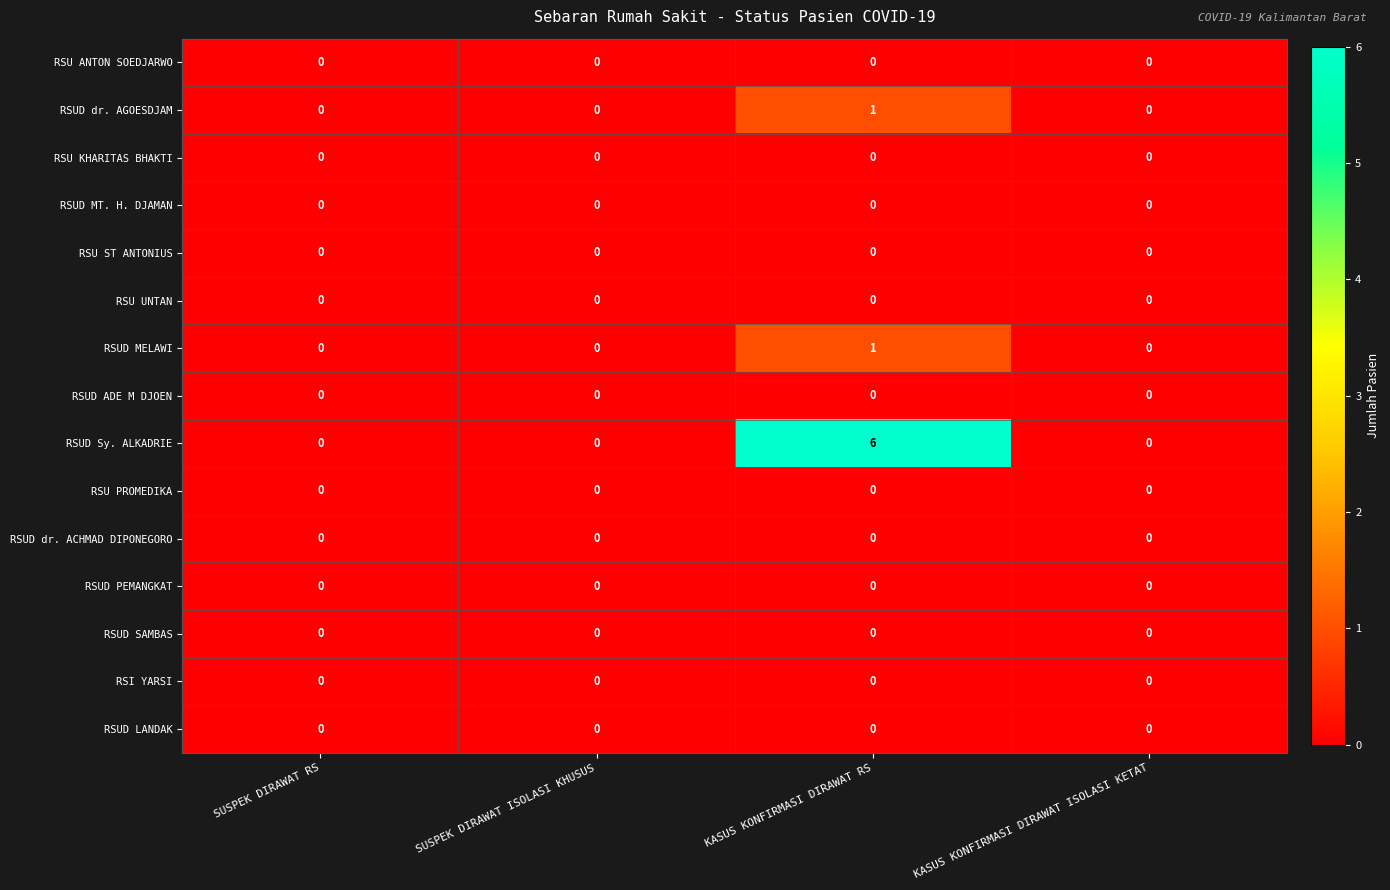

Which series has the widest spread of values?

RSUD Sy. ALKADRIE